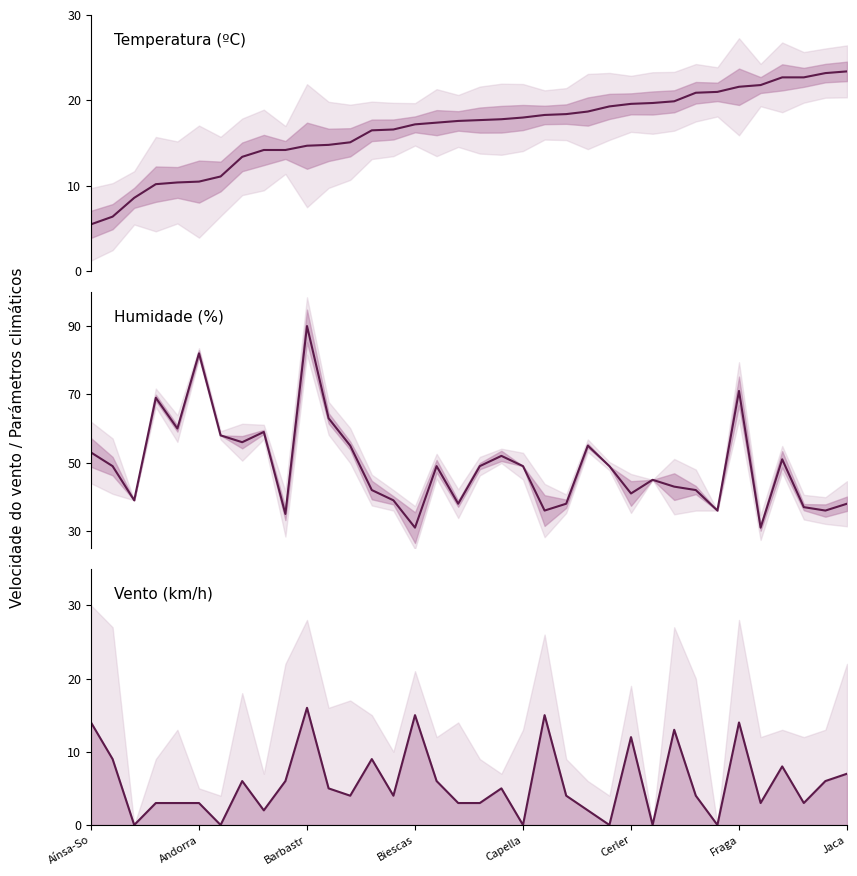

What is the sum of the Temperatura (ºC) values at 35 and 26?

43.1